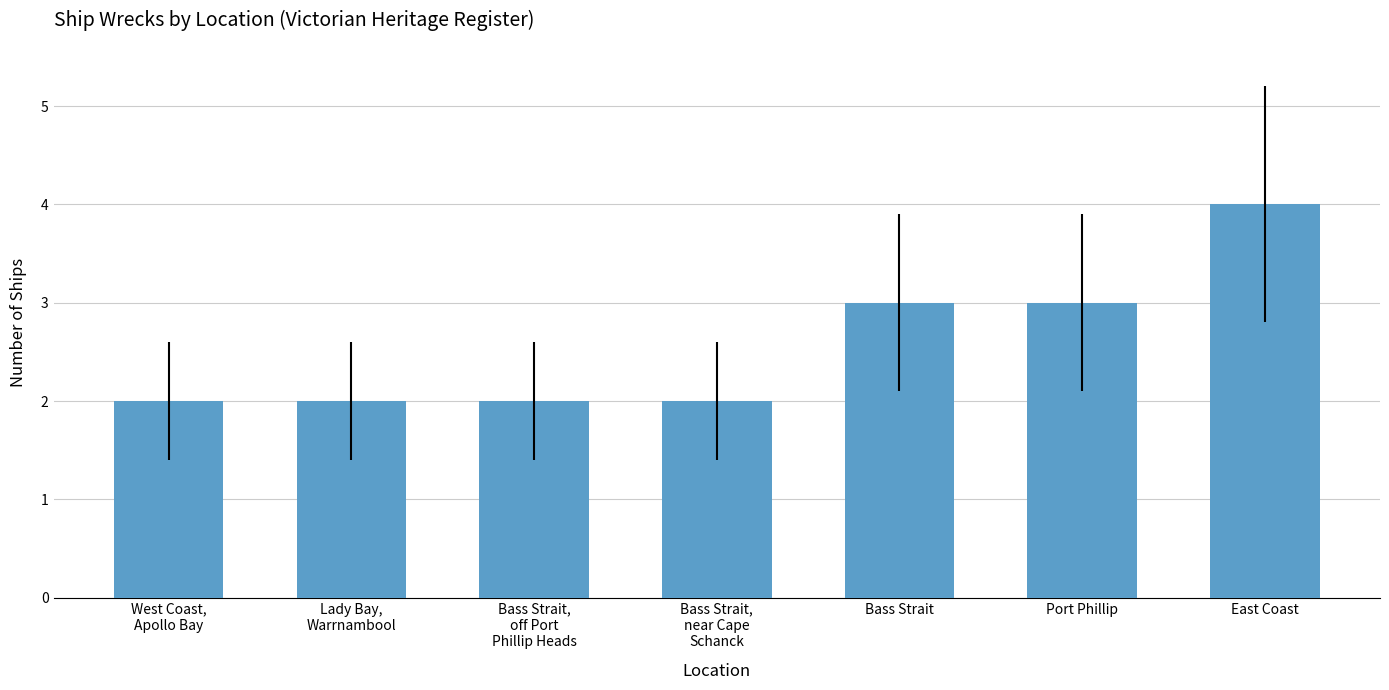

What is the maximum value shown in the chart?

4